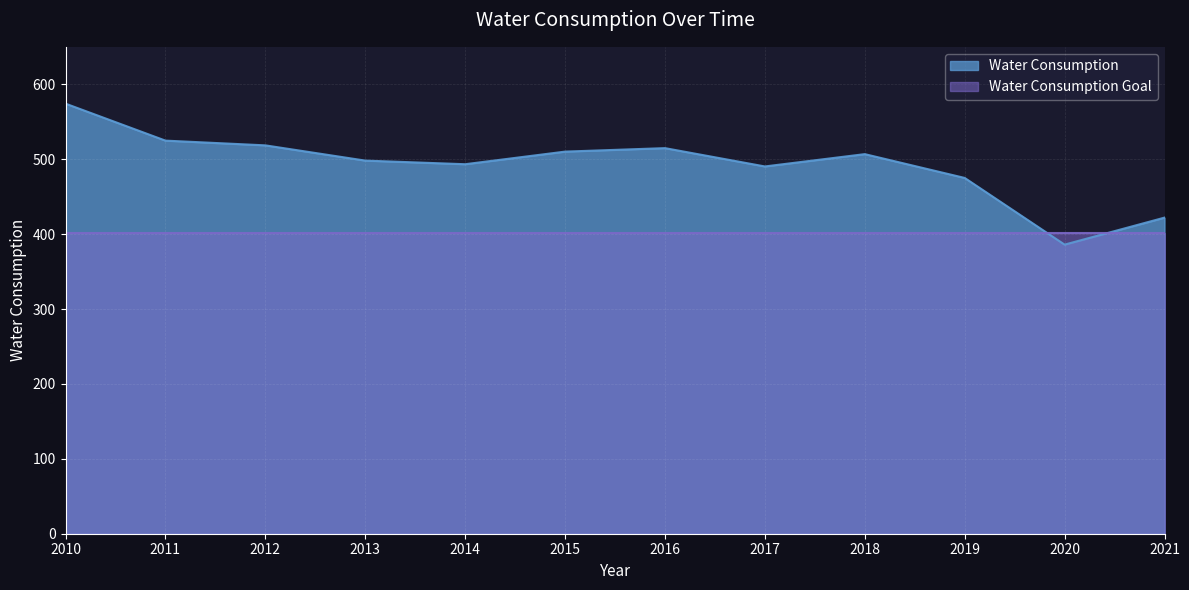

Which category has the highest value across all series?

2010